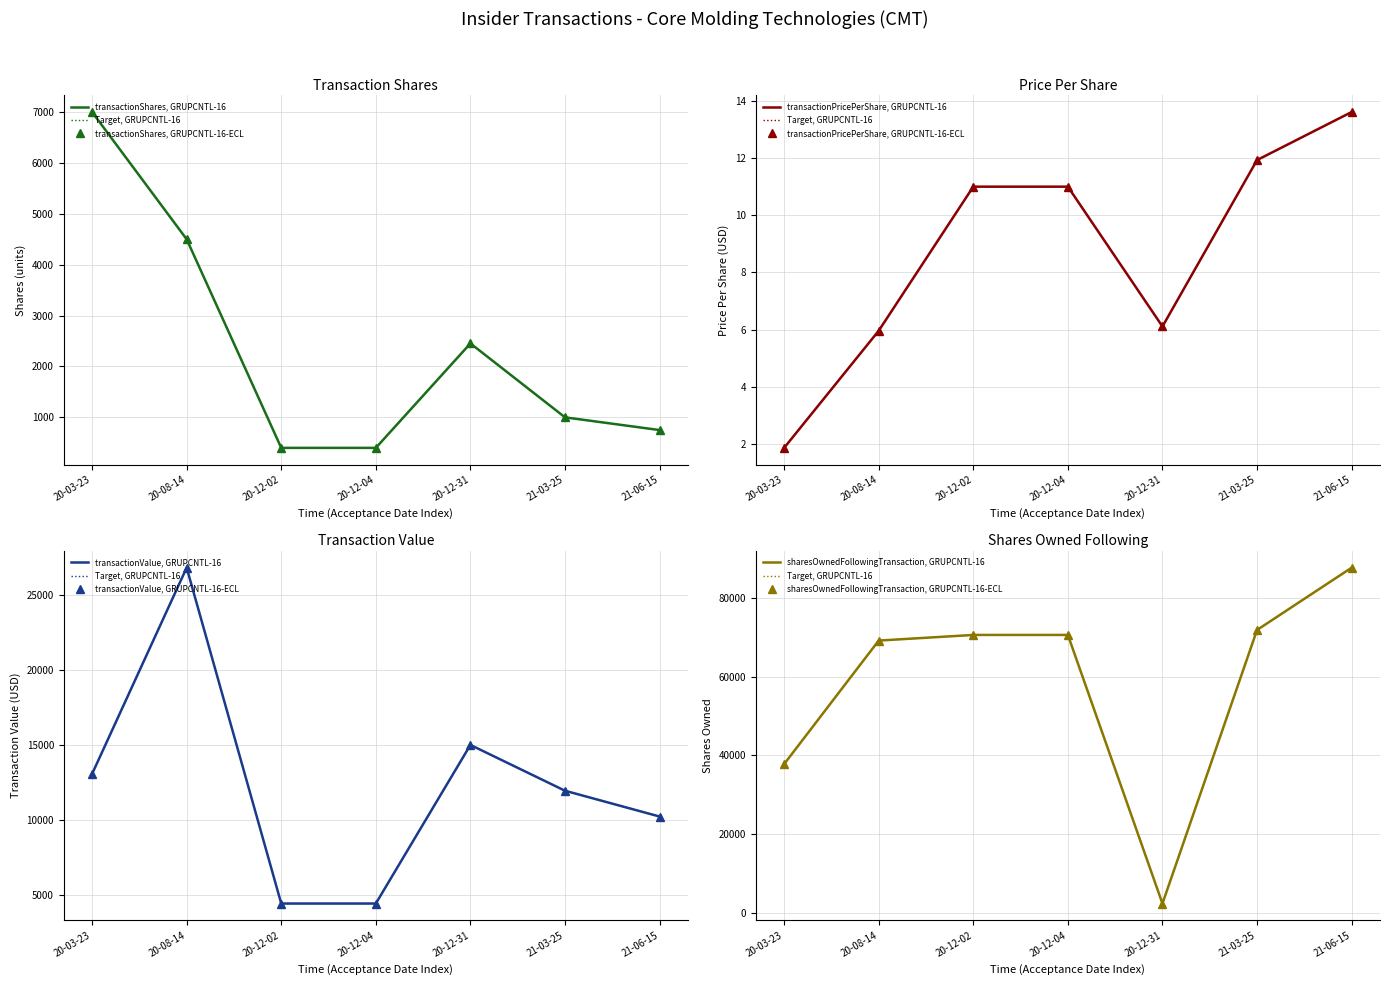

What position from the right is 20-12-04?

4